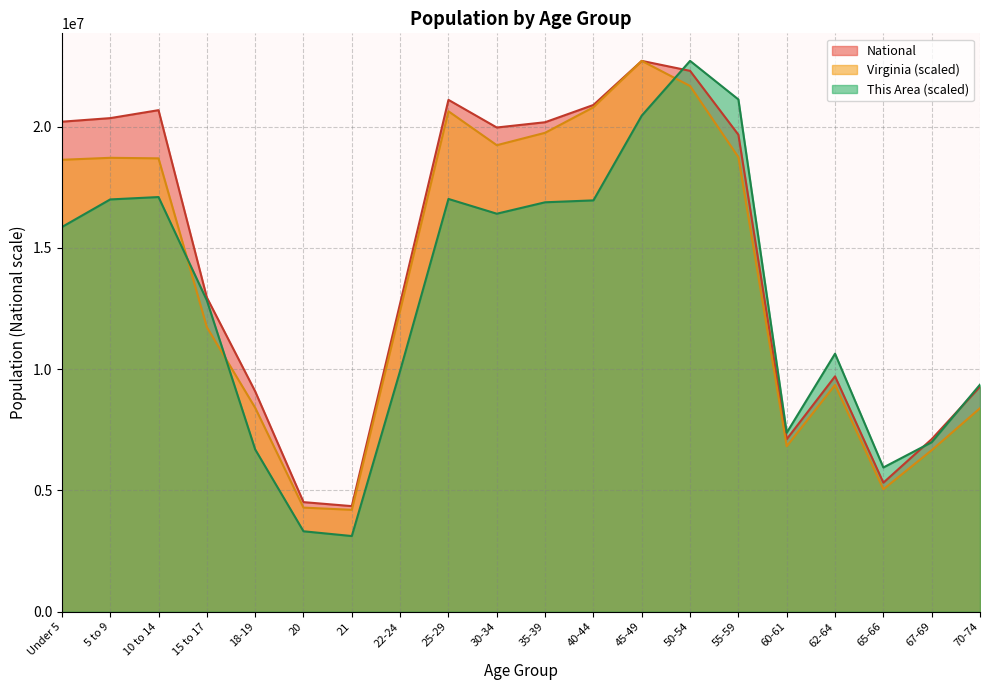

What is the minimum value for This Area?

3120713.9